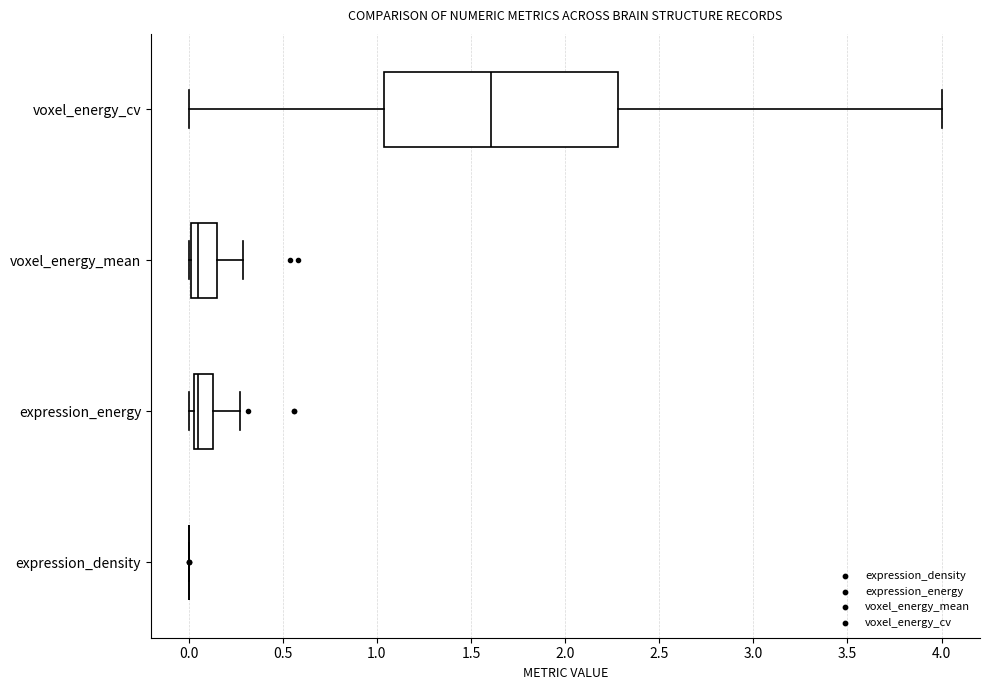

Reading bottom to top, transcribe this box plot: for each box, give where its median line is, the range the box spans, and where its two whiskers end, as read against the x-axis. The values are not printed on the chart, so give them approximately, as read against the axis.

expression_density: box collapsed to a line at 0.00, whiskers 0.00 to 0.00
expression_energy: median 0.05 (just right of the box's left edge), box 0.05 to 0.15, whiskers 0.00 to 0.25
voxel_energy_mean: median 0.05, box 0.00 to 0.15, whiskers 0.00 to 0.30
voxel_energy_cv: median 1.60, box 1.05 to 2.30, whiskers 0.00 to 4.00